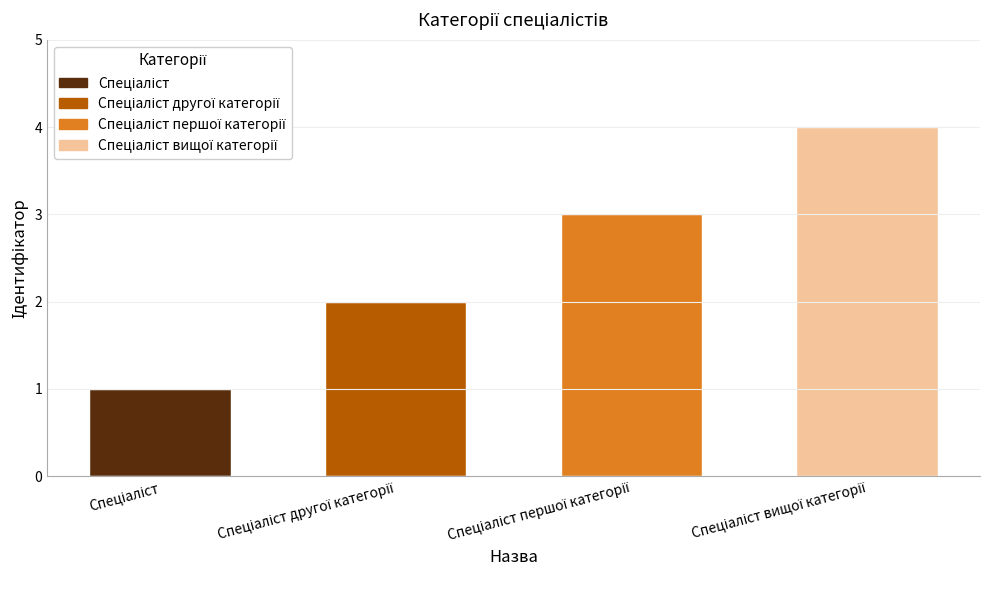

What is the sum of all values?

10